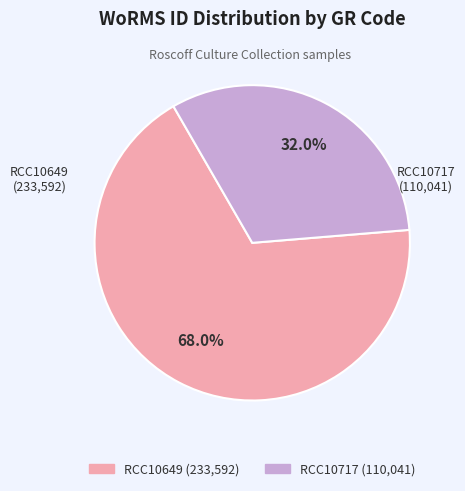

How many slices are in this pie chart?

2